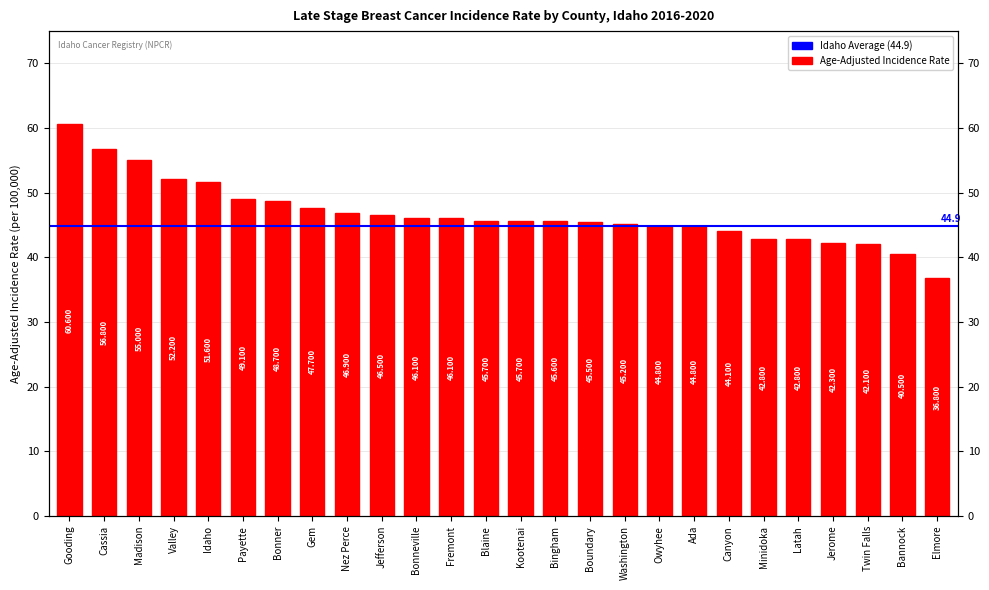

List the labels in order of value, smallest first.

Elmore, Bannock, Twin Falls, Jerome, Minidoka, Latah, Canyon, Owyhee, Ada, Washington, Boundary, Bingham, Blaine, Kootenai, Bonneville, Fremont, Jefferson, Nez Perce, Gem, Bonner, Payette, Idaho, Valley, Madison, Cassia, Gooding